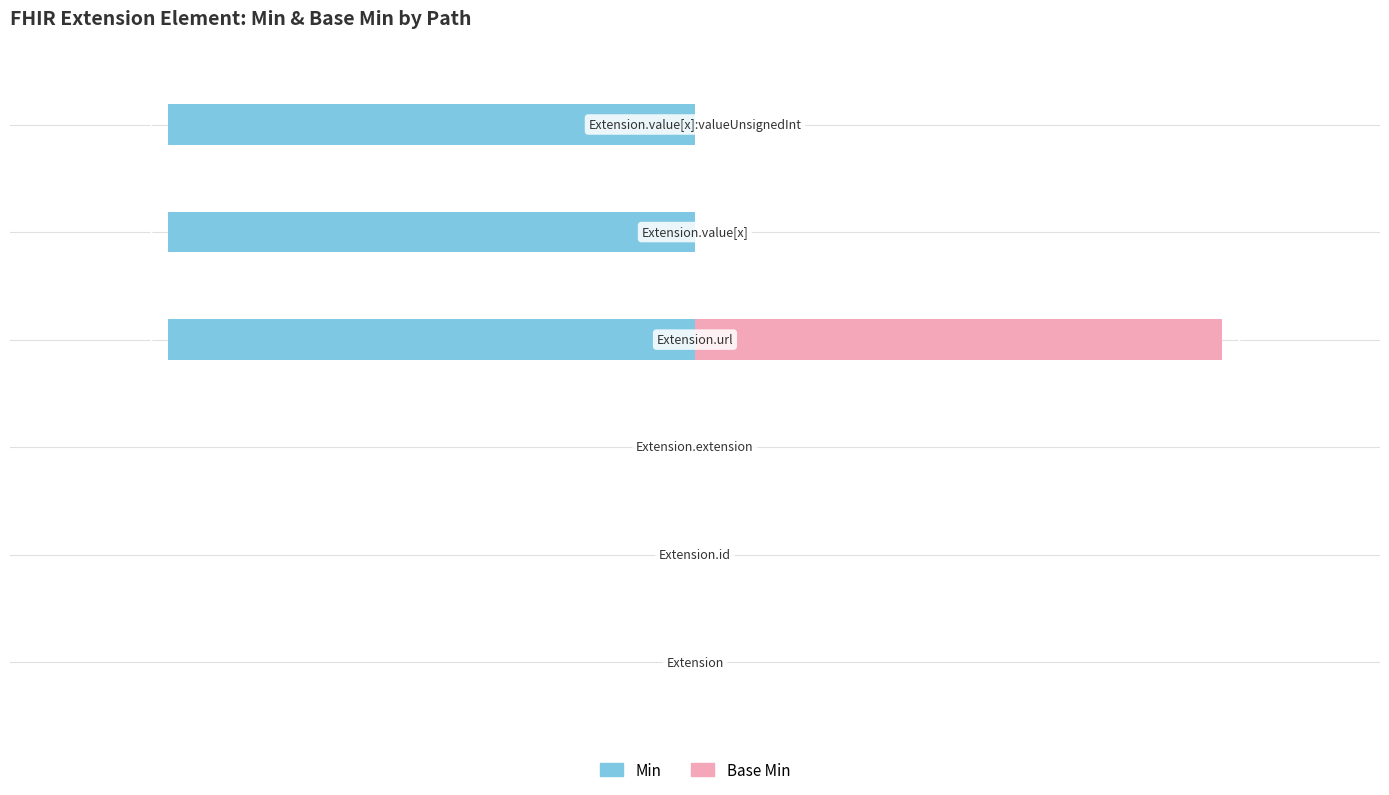

What is the average value of the Base Min series?

13